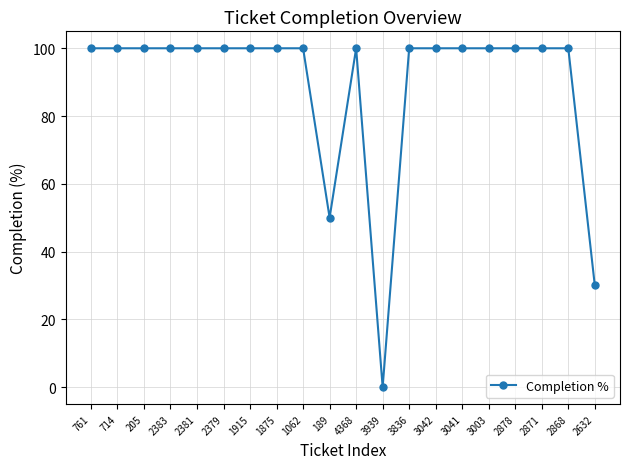

What is the difference between the maximum and second lowest values?

70